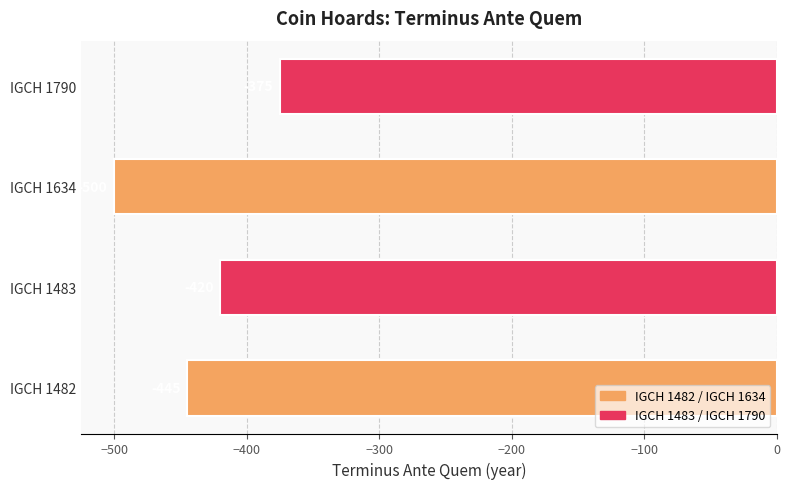

Between IGCH 1482 and IGCH 1634, which is larger?

IGCH 1482